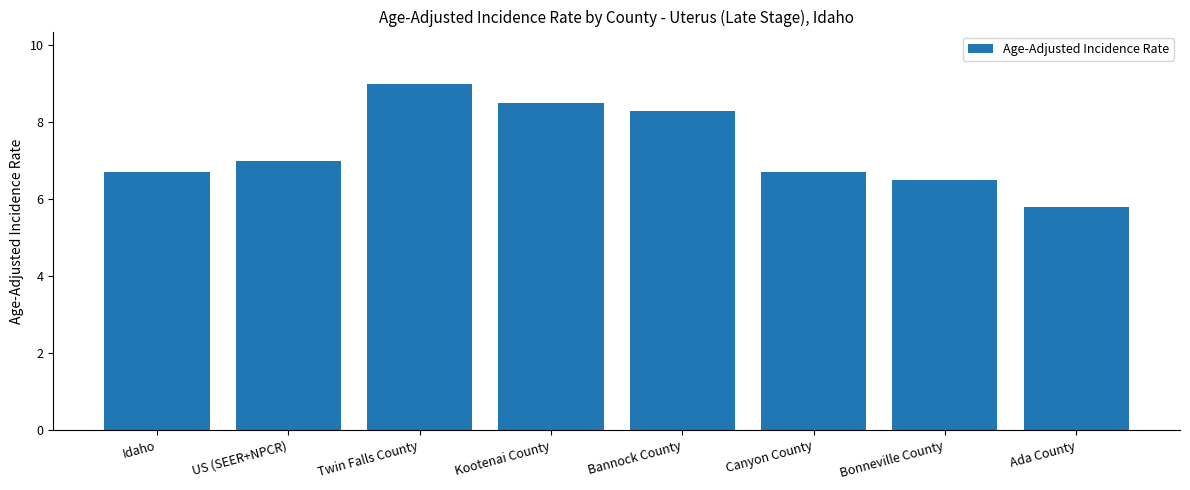

At which label is the value closest to 7?

US (SEER+NPCR)